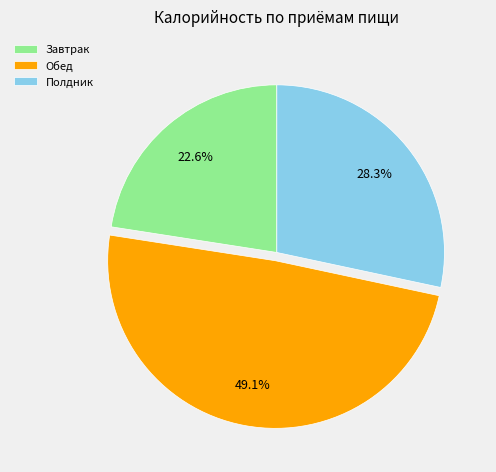

Does any single category account for the majority?

No